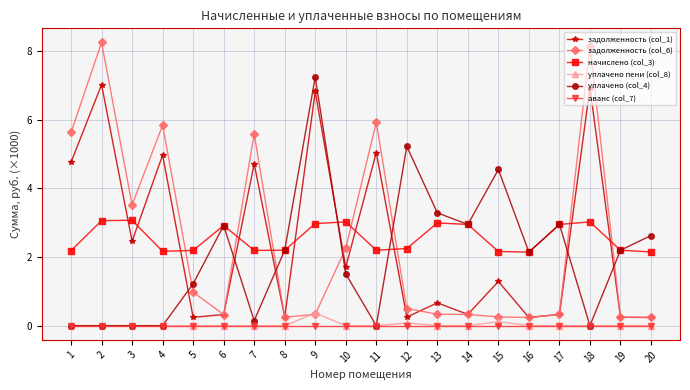

True or false: задолженность (col_1) has a value of 1.6 at 3.

False